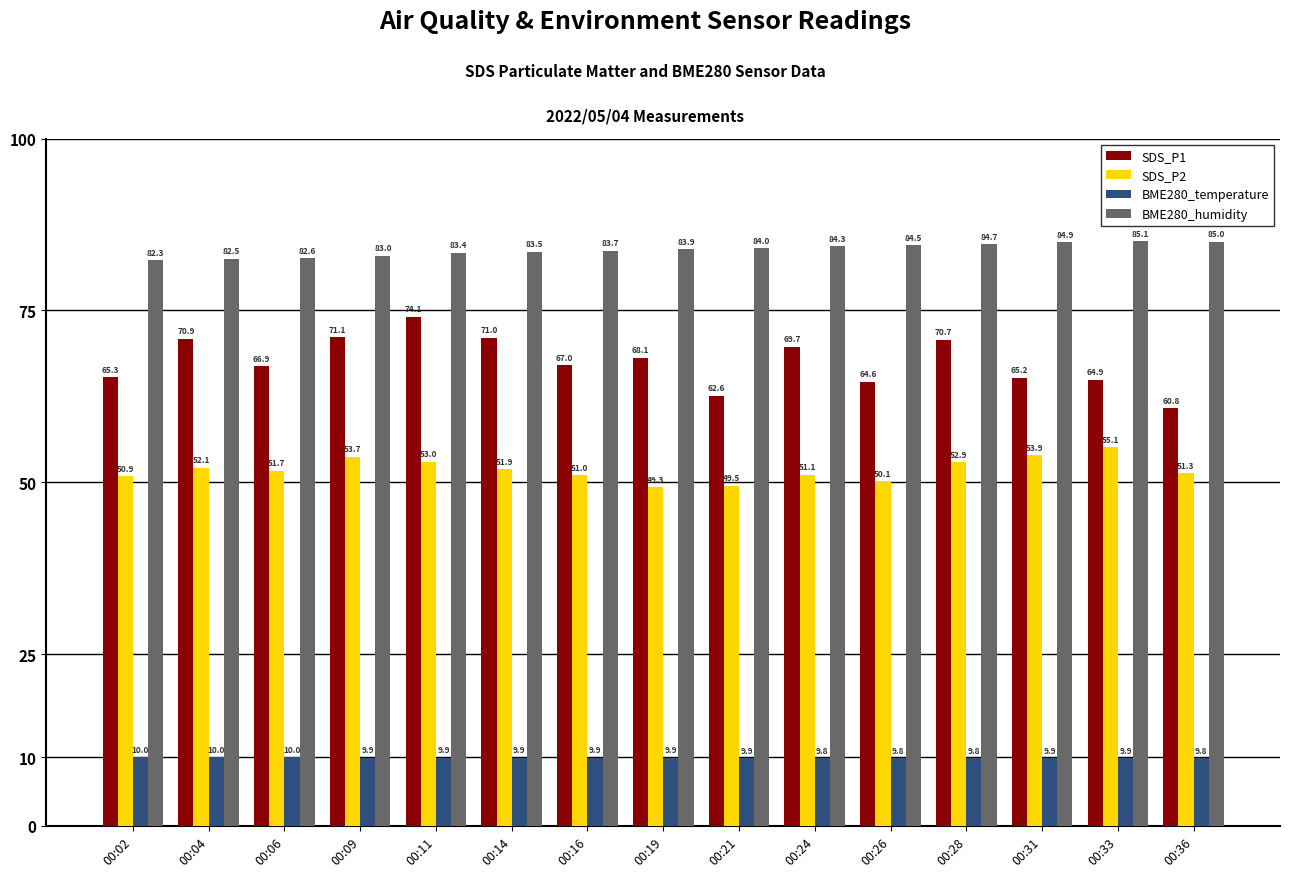

The value of SDS_P2 at 00:16 is 51.0. True or false?

True